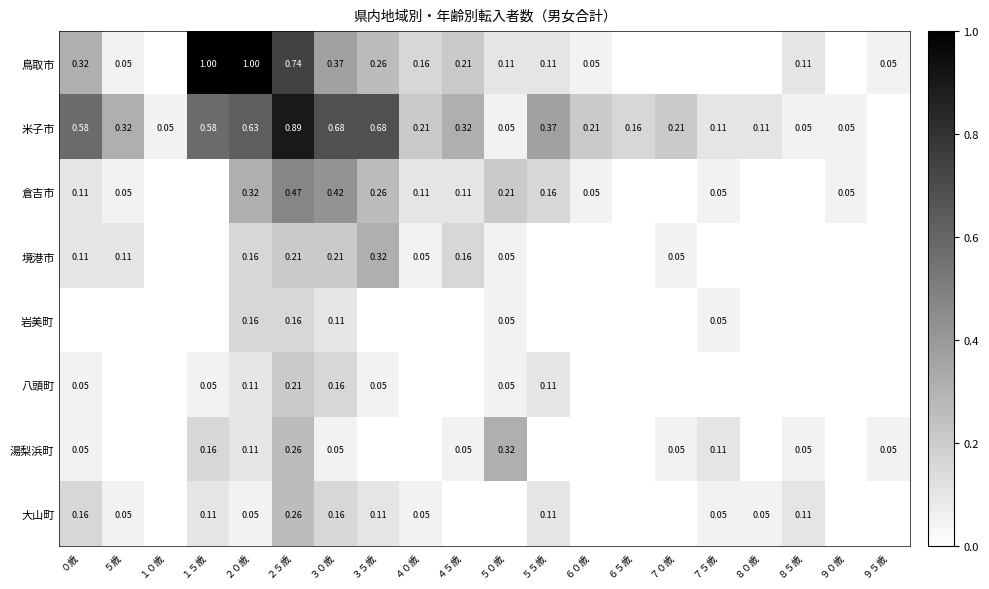

Is the value of 八頭町 at ５５歳 greater than the value of 鳥取市 at ３５歳?

No